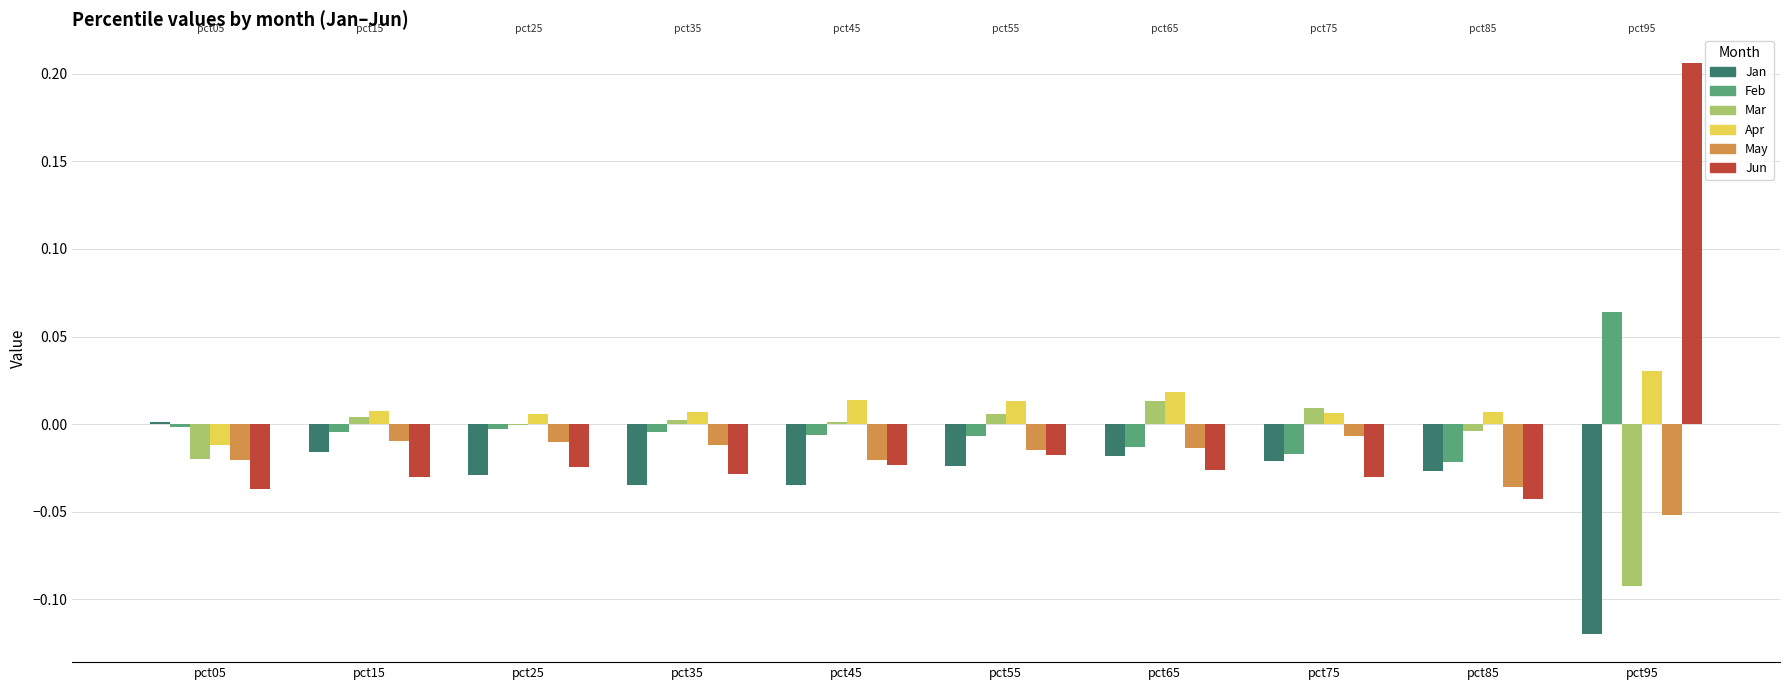

Which category has the highest value across all series?

pct95